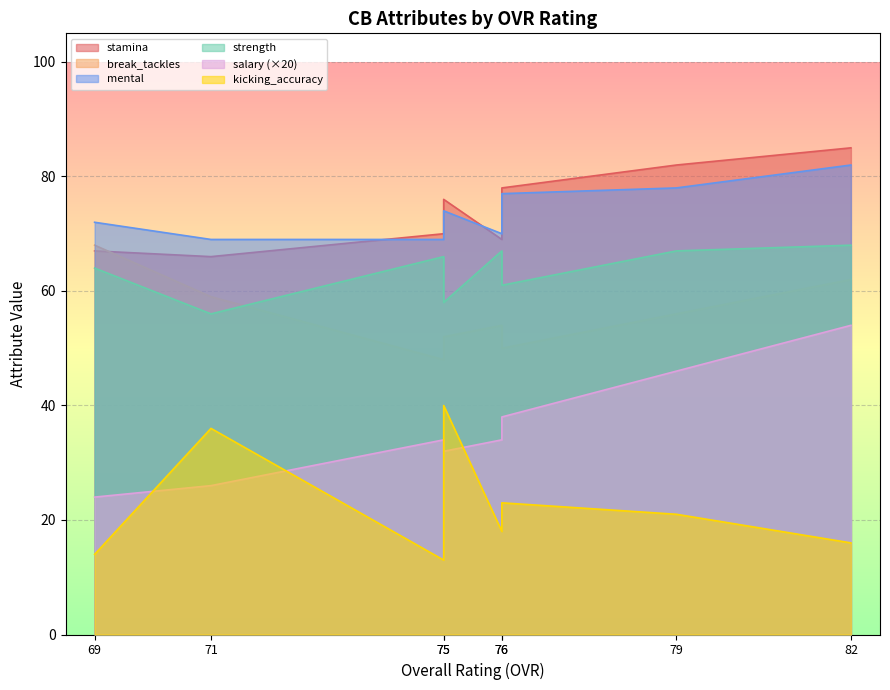

What is the greatest value displayed?

85.0